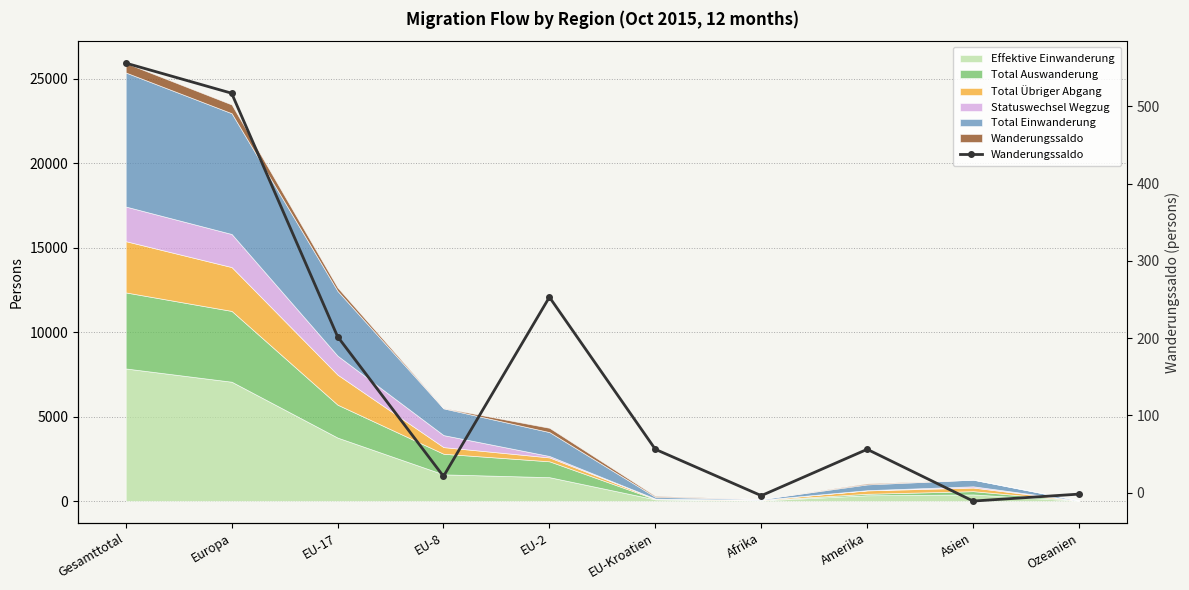

Reading left to right, what are all the values shown in this chart?

556	517	202	21	253	56	-4	56	-11	-2